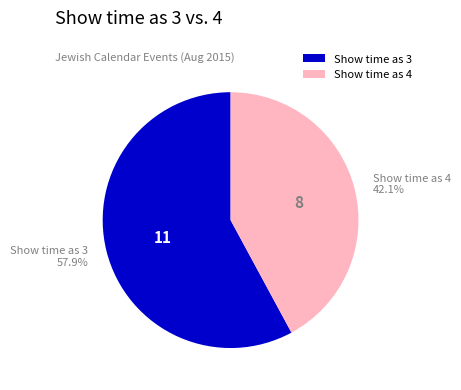

Which category accounts for the majority?

Show time as 3